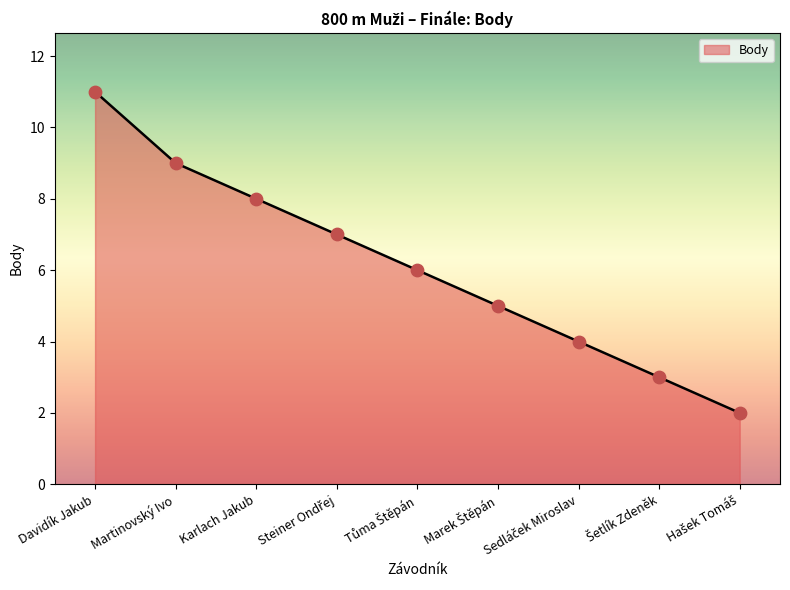

What is the change in value from Davidík Jakub to Karlach Jakub?

-3